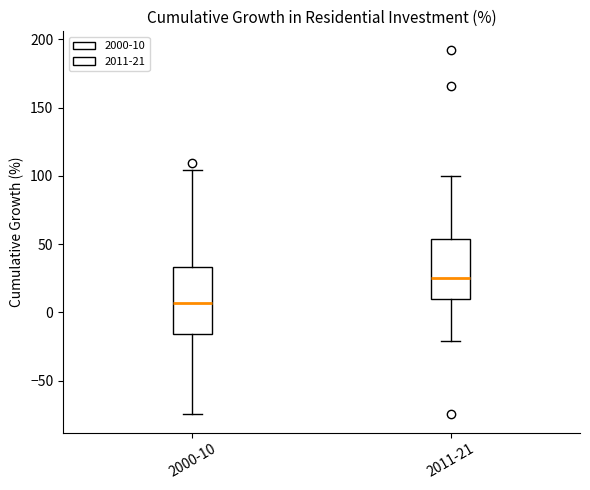

Reading left to right, transcribe this box plot: for each box, give where its median line is, the range the box spans, and where its two whiskers end, as read against the y-axis. The values are not printed on the chart, so give them approximately, as read against the axis.

2000-10: median 5, box -15 to 35, whiskers -75 to 105
2011-21: median 25, box 10 to 55, whiskers -20 to 100